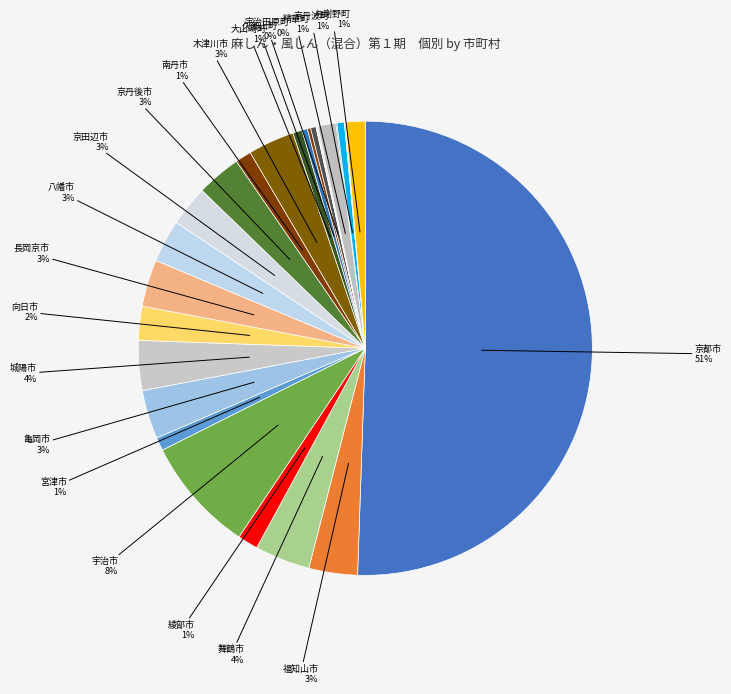

Rank the categories by value from highest to lowest.

京都市, 宇治市, 舞鶴市, 城陽市, 亀岡市, 福知山市, 長岡京市, 木津川市, 京丹後市, 八幡市, 京田辺市, 向日市, 綾部市, 与謝野町, 精華町, 南丹市, 宮津市, 大山崎町, 京丹波町, 久御山町, 宇治田原町, 井手町, 和束町, 伊根町, 南山城村, 笠置町